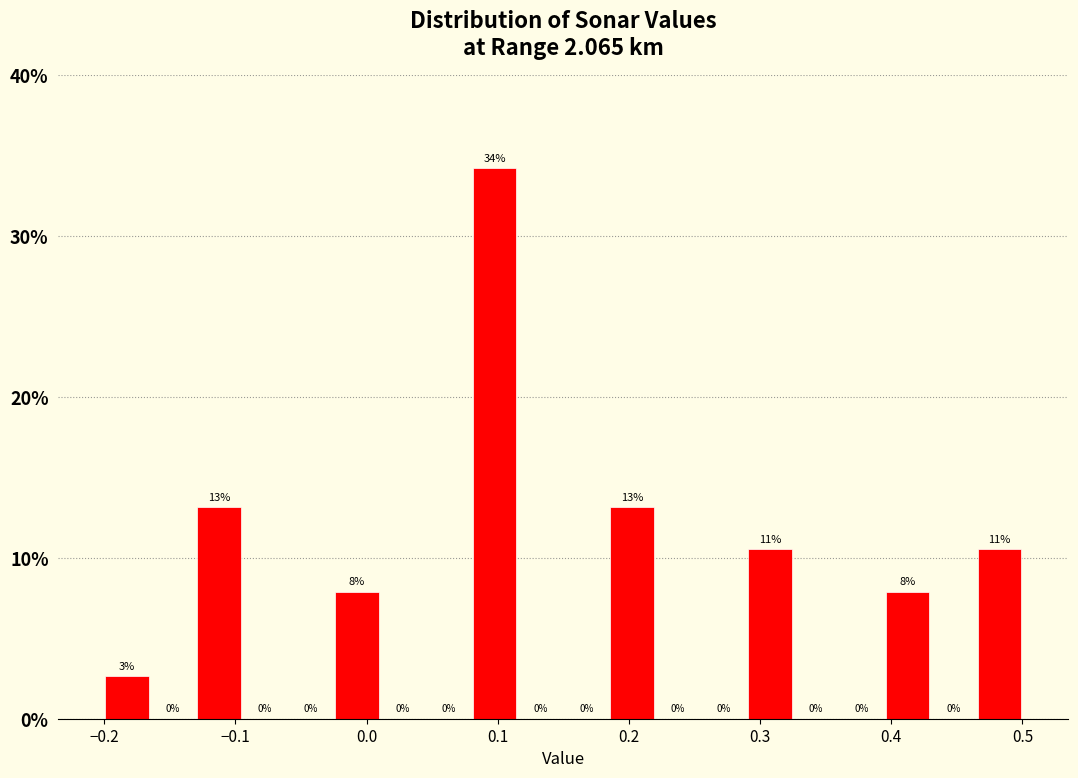

Read against the x-axis, roughly where is the centre of the tallest bar?

0.10